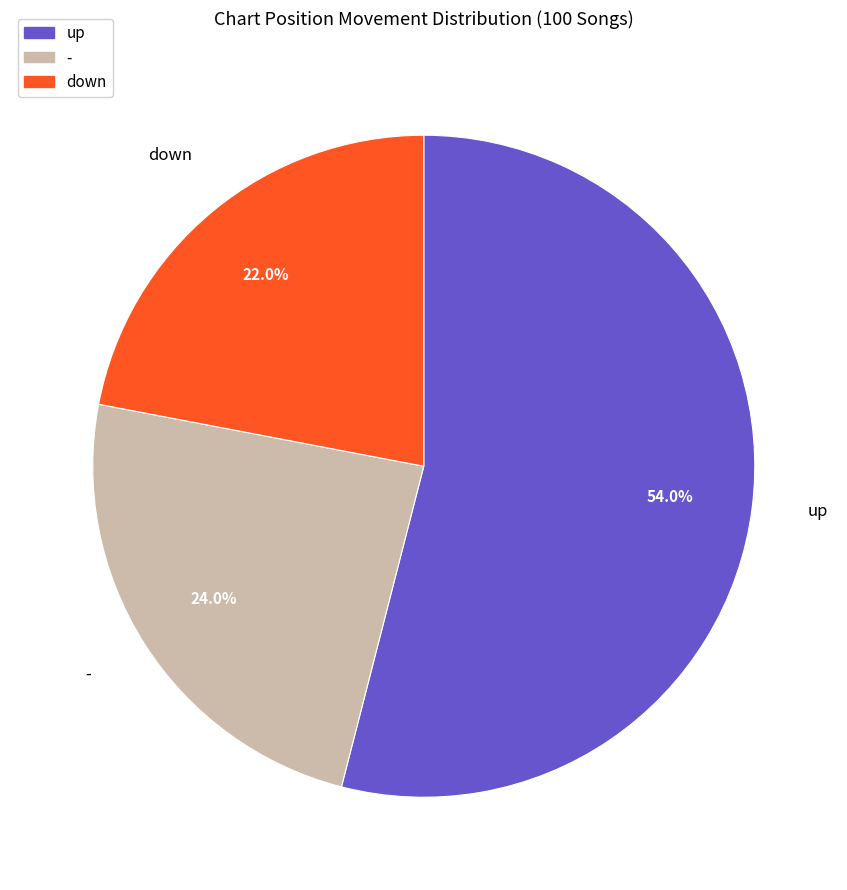

Is there any slice that represents more than half of the pie?

Yes